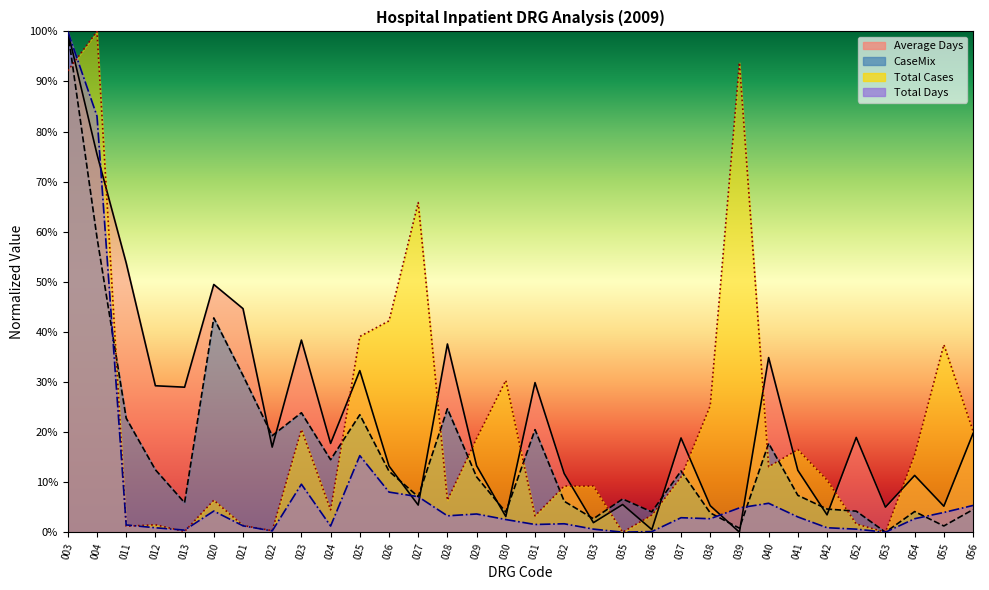

True or false: Total Days and CaseMix cross at least once.

True